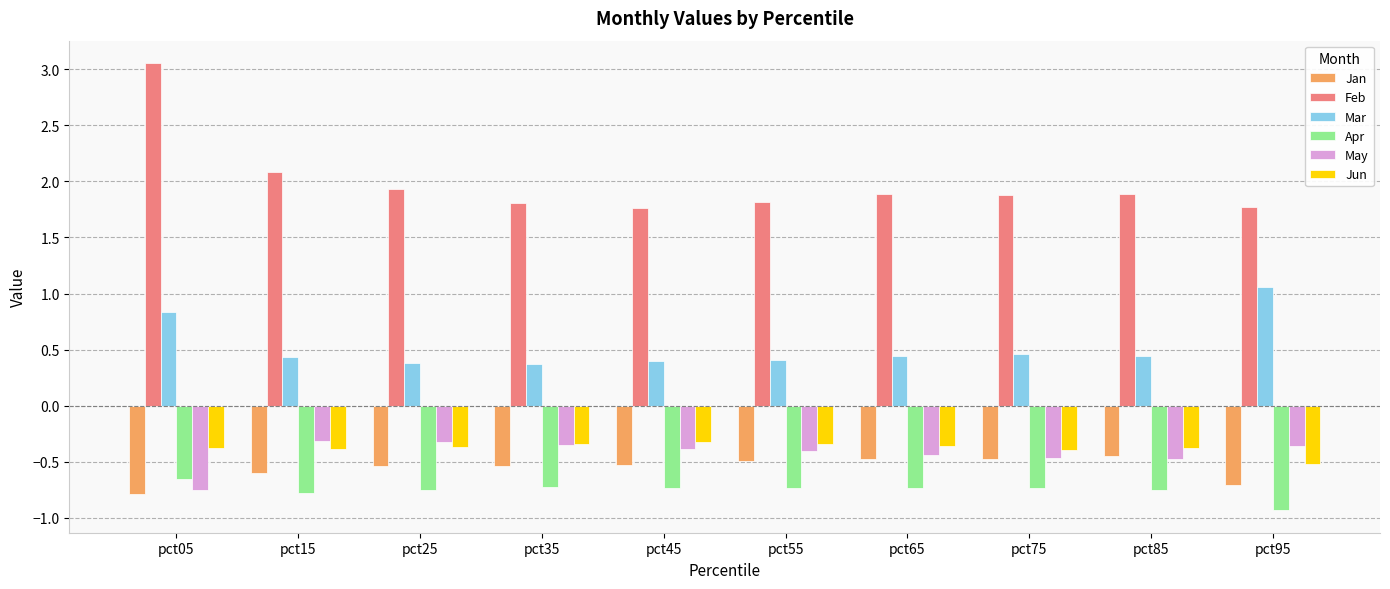

Which label corresponds to the smallest value in the chart?

pct95